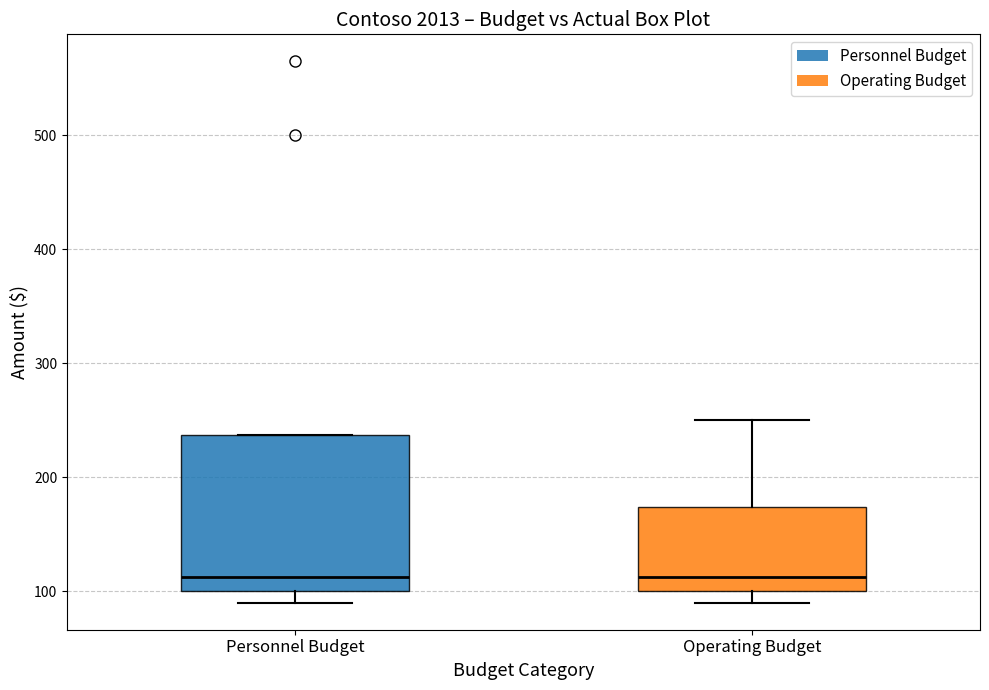

Which box is the tallest, from its lower edge to its upper edge?

Personnel Budget